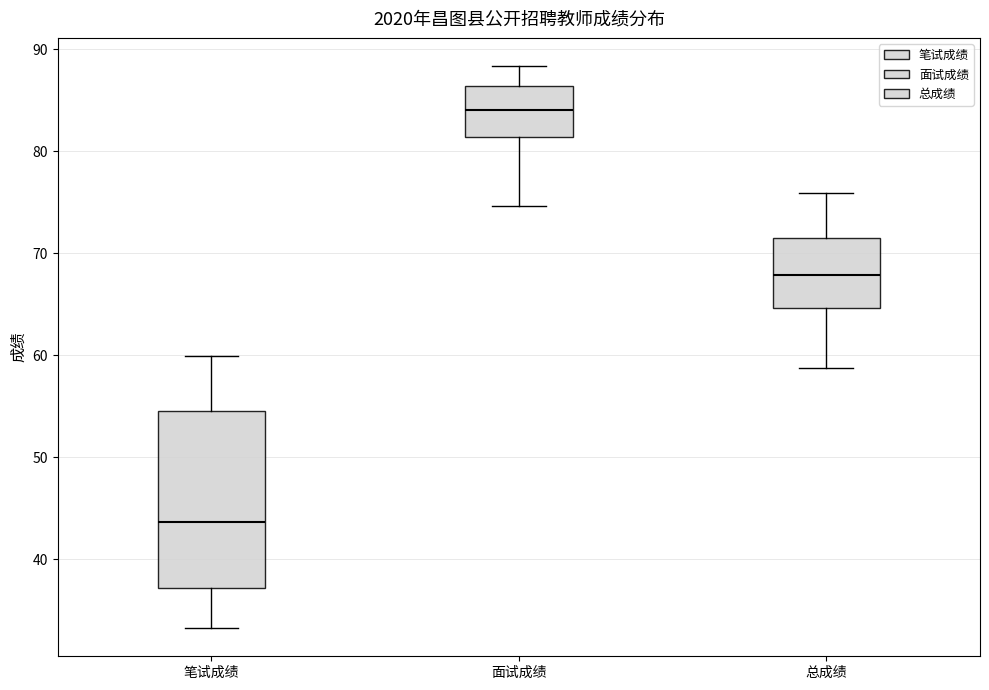

Reading left to right, read every box against the y-axis: the position of its median line, the range the box covers, and the ends of its whiskers. The values are not printed on the chart, so give them approximately, as read against the axis.

笔试成绩: median 44, box 37 to 55, whiskers 33 to 60
面试成绩: median 84, box 81 to 86, whiskers 75 to 88
总成绩: median 68, box 65 to 72, whiskers 59 to 76